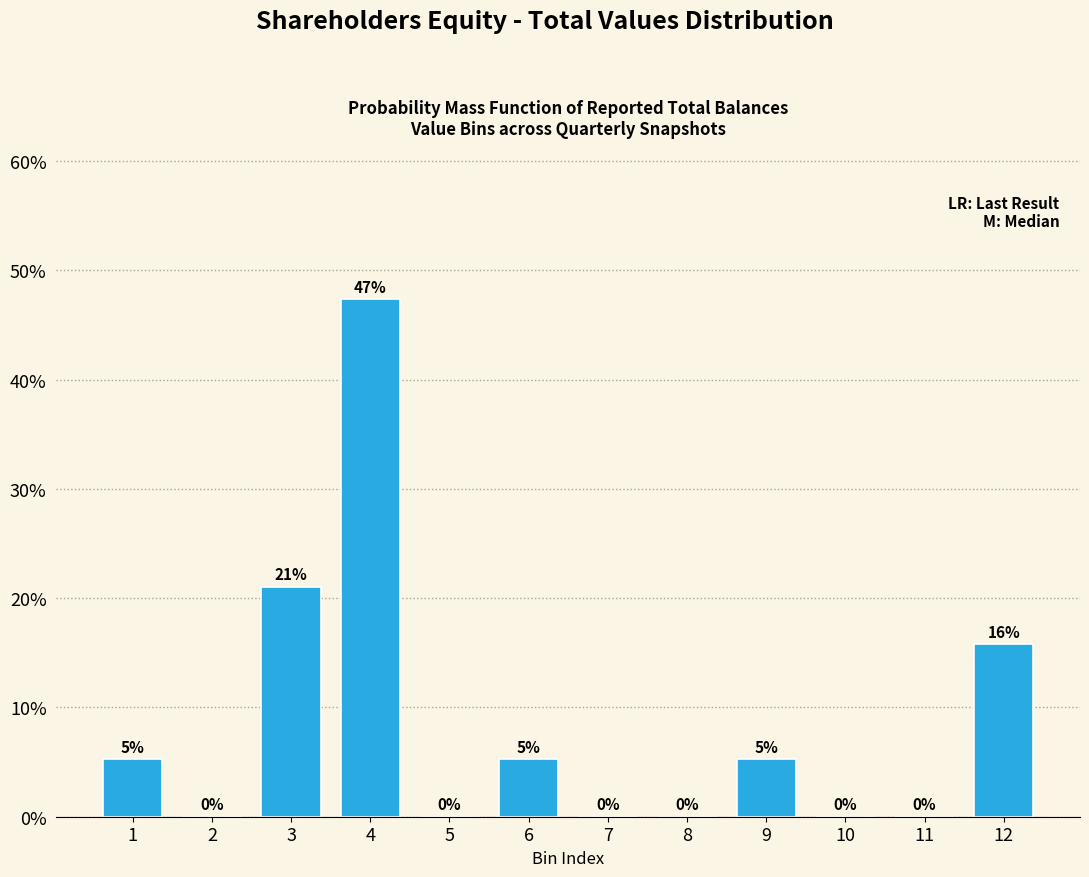

Which has a higher value, 9 or 4?

4